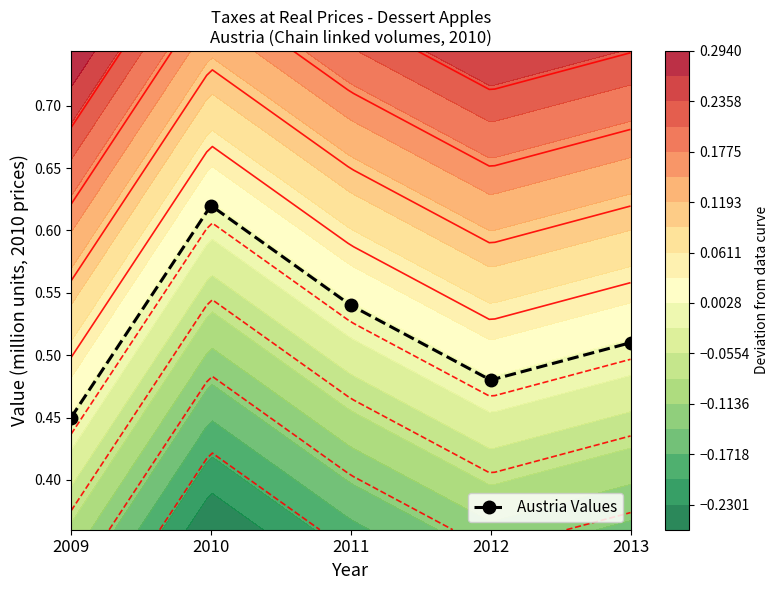

List the labels in order of value, largest first.

2010, 2011, 2013, 2012, 2009